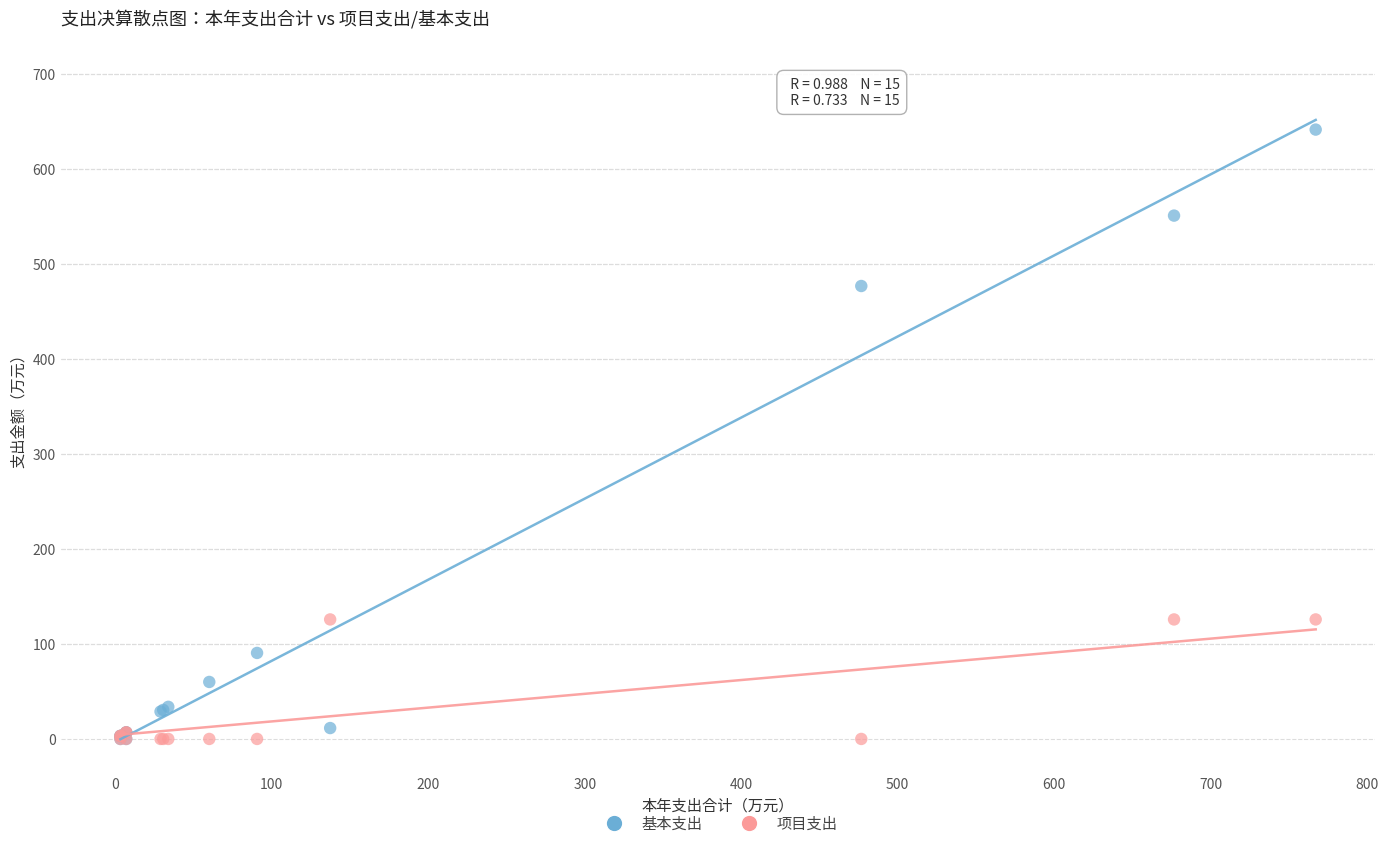

In the 基本支出 series, what Y value is closest to 320?

476.8